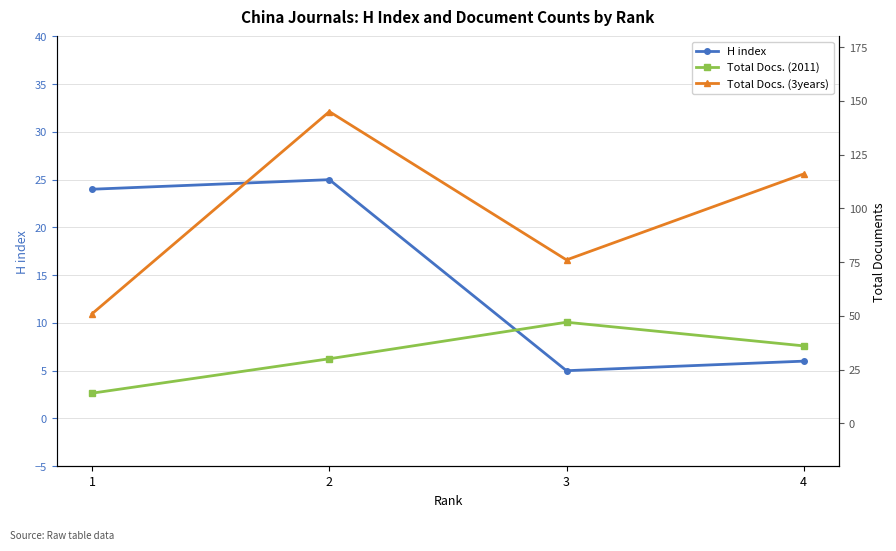

What is the approximate value of Total Docs. (3years) at 2, to the nearest 5?

145